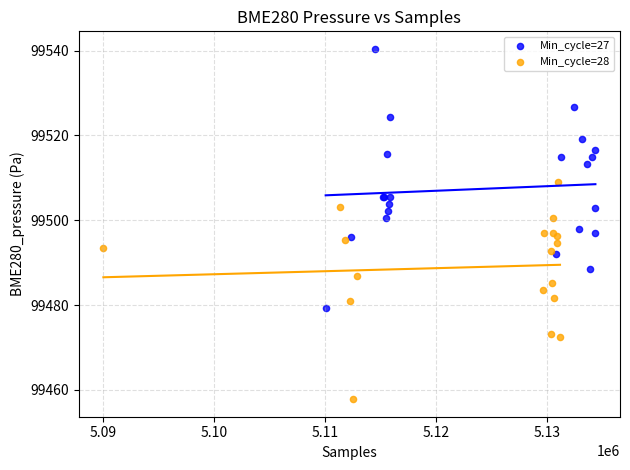

Which series has the widest spread of Y values?

Min_cycle=27